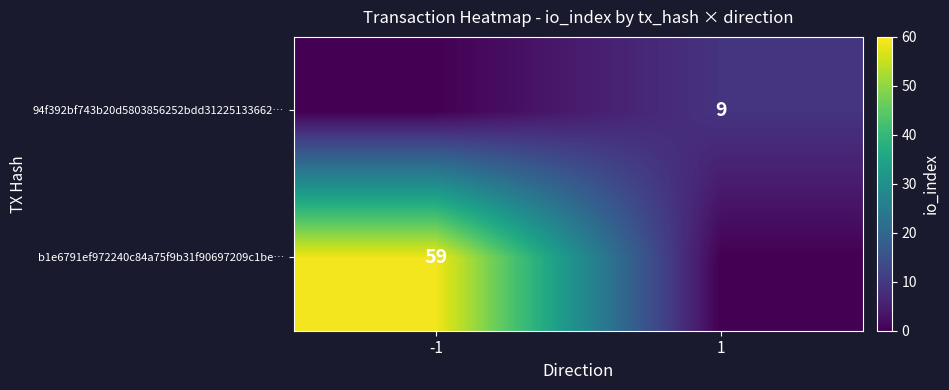

Is it true that b1e6791ef972240c84a75f9b31f90697209c1be… equals 59 at -1?

True